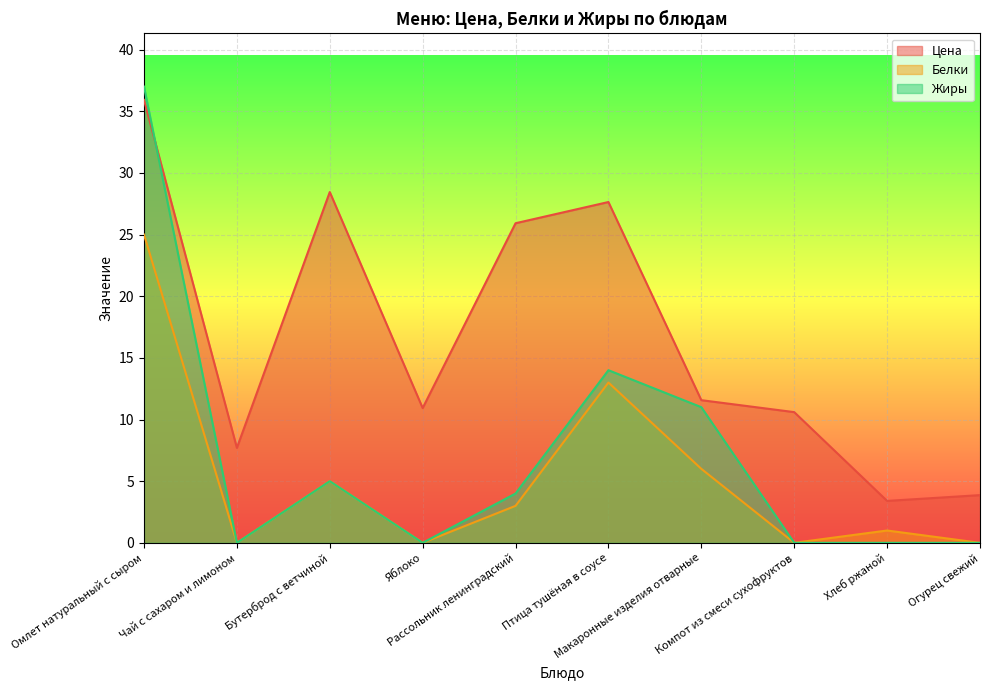

At which category does Цена reach its first local valley?

Чай с сахаром и лимоном